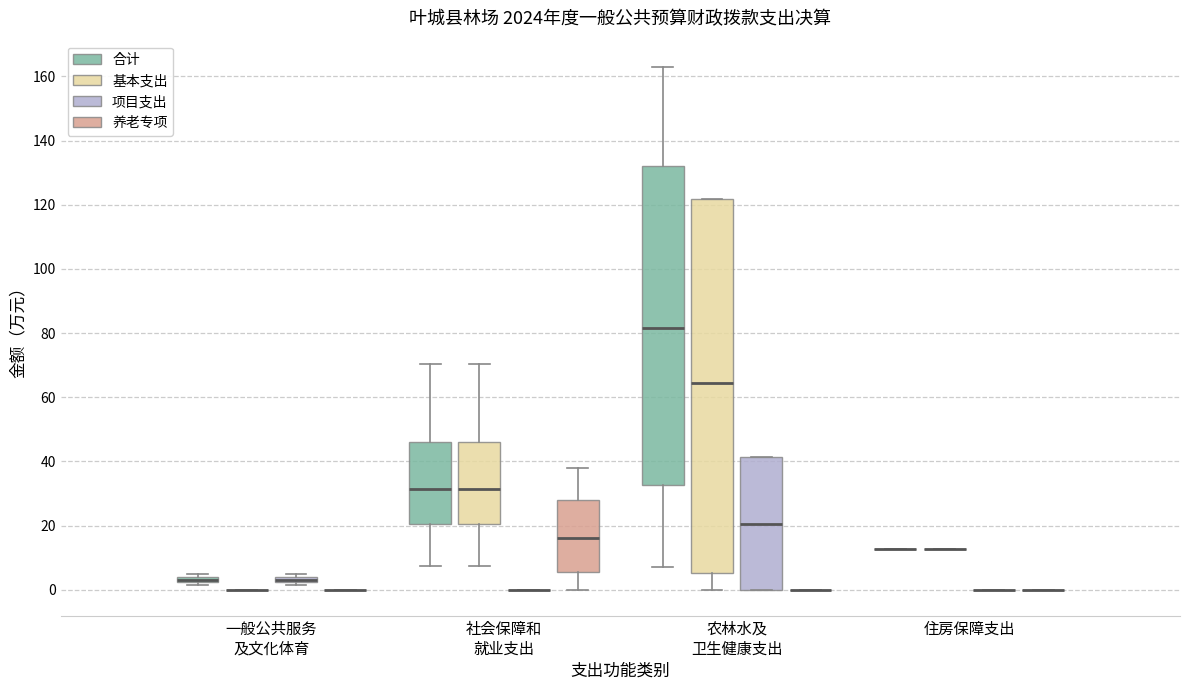

Which box is the tallest, from its lower edge to its upper edge?

农林水及 卫生健康支出 (基本支出)